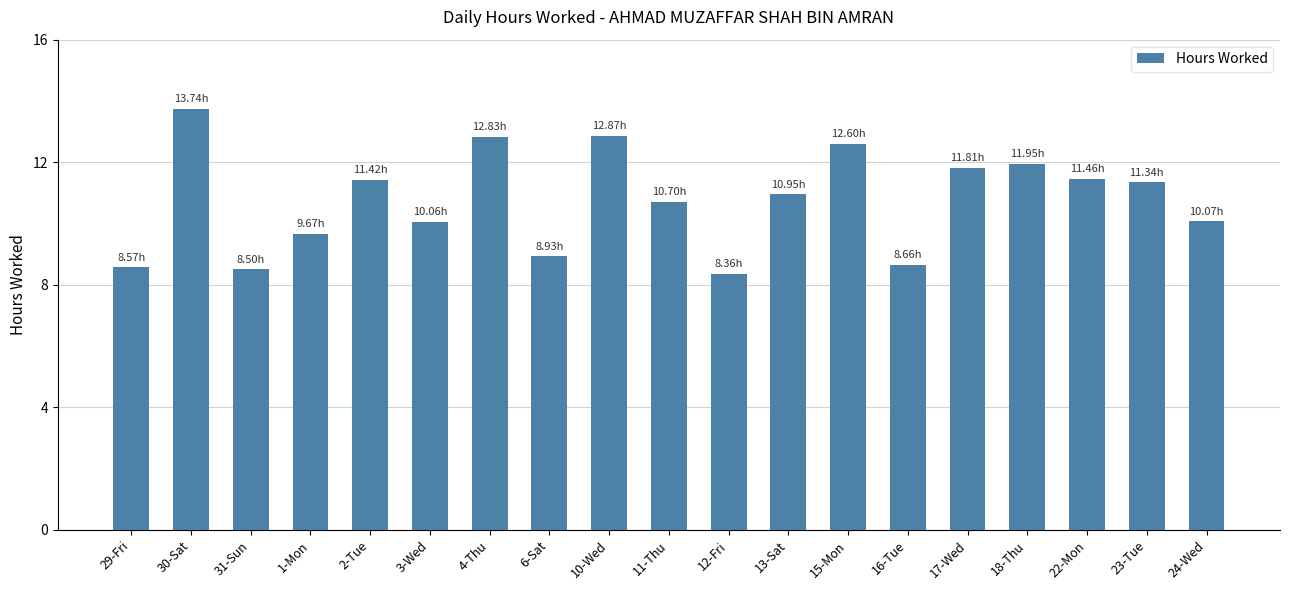

Approximately how many times larger is the value at 4-Thu compared to 15-Mon?

1.0